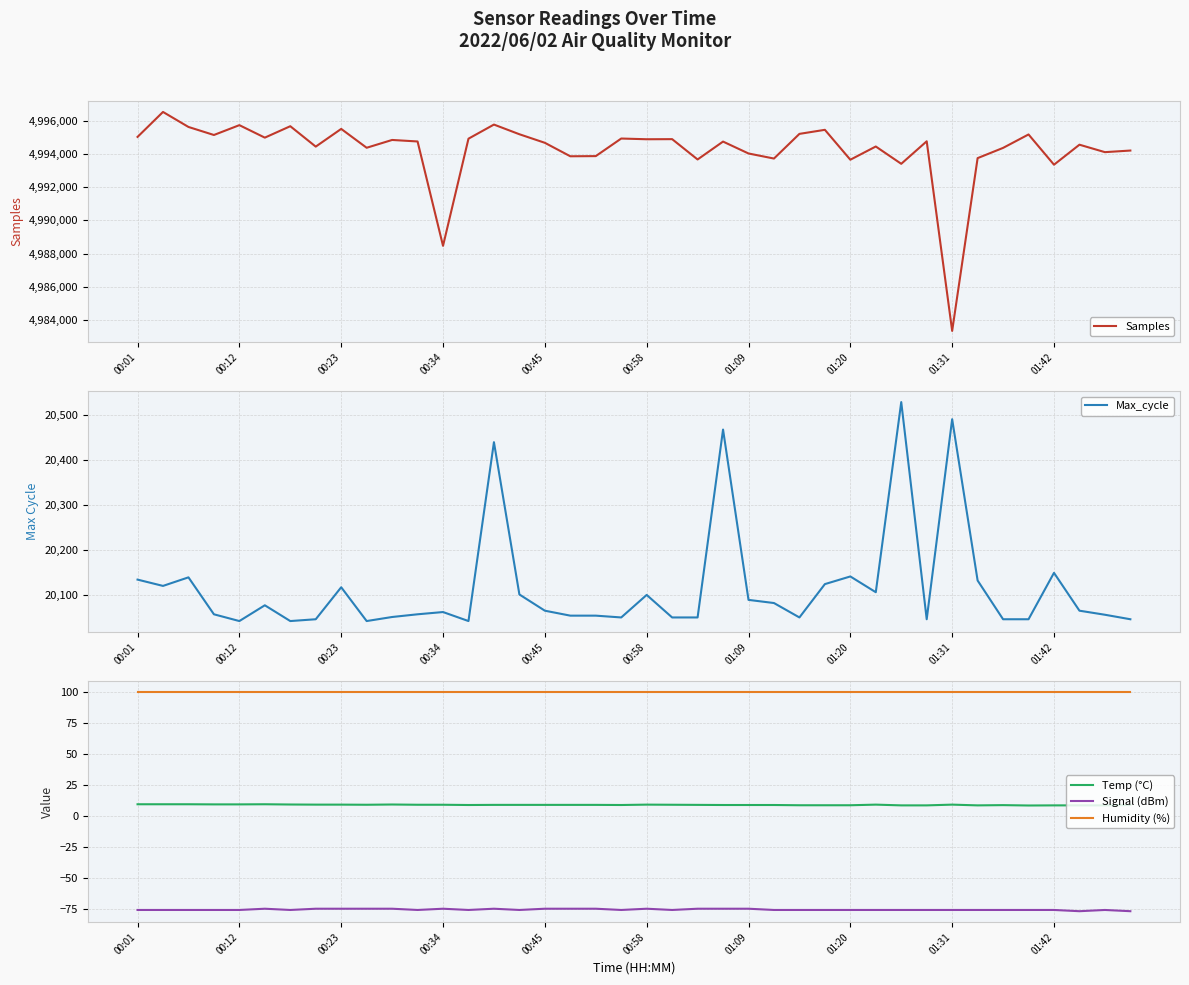

True or false: Signal (dBm) and Temp (°C) intersect in this chart.

False